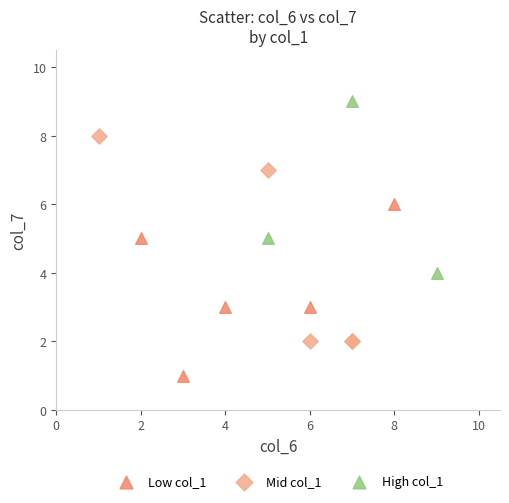

What are all the series names shown in the legend?

Low col_1, Mid col_1, High col_1